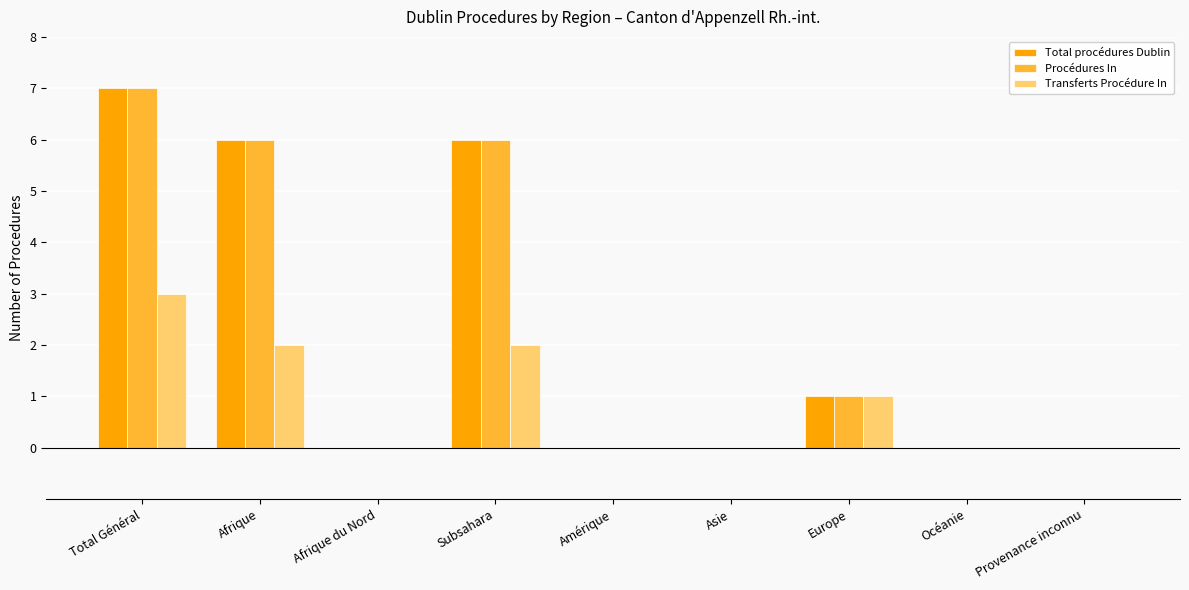

True or false: Procédures In has a value of 4 at Total Général.

False